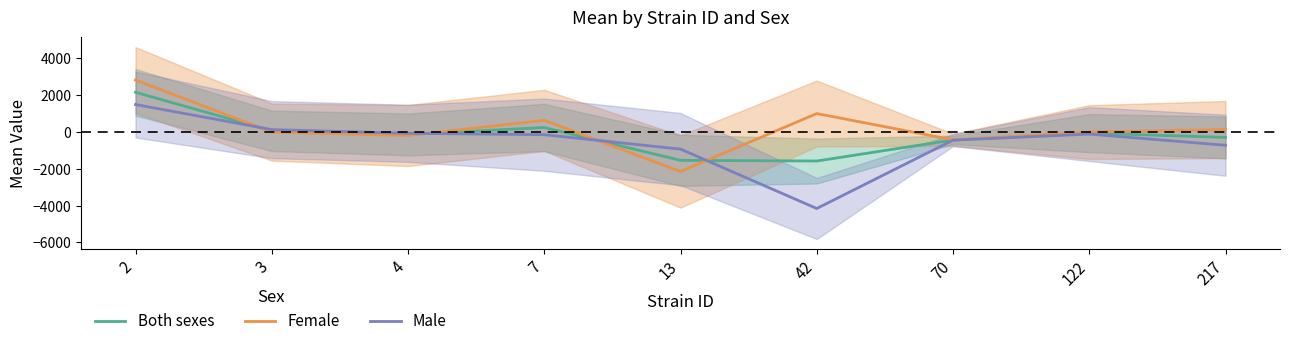

True or false: Female has a value of -16.0 at 122.

True